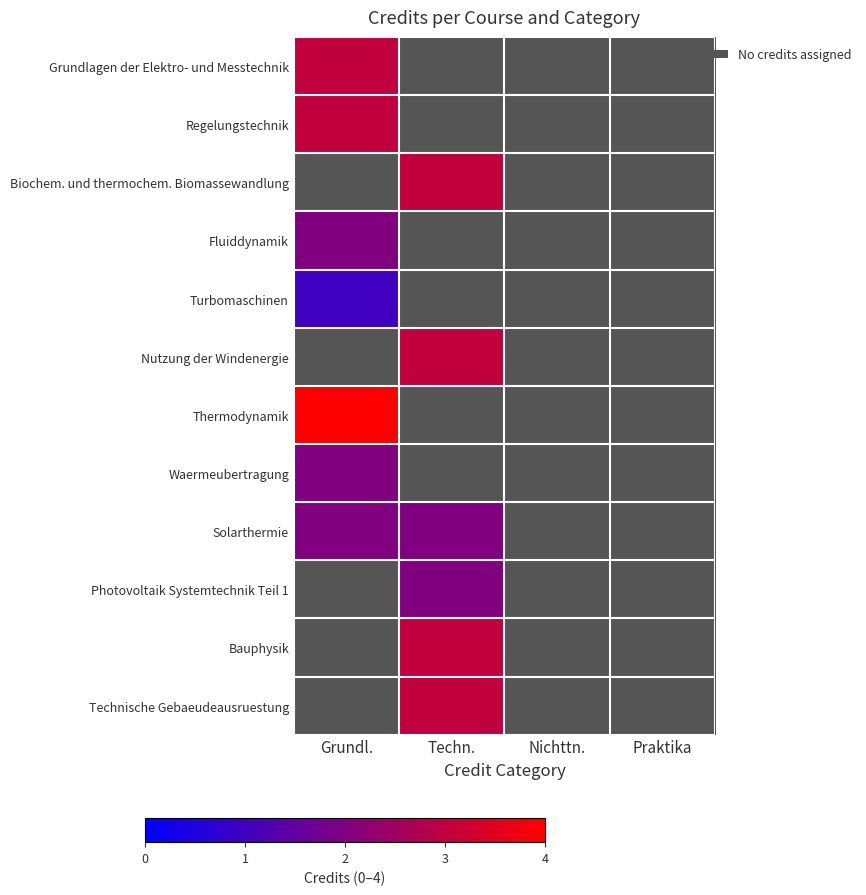

Which series has the widest spread of values?

Thermodynamik